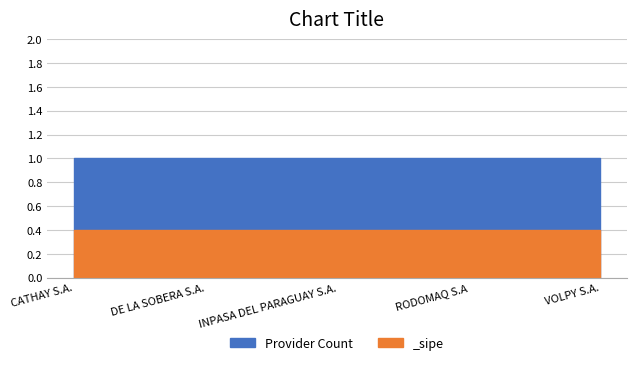

How many lines are shown in the chart?

2